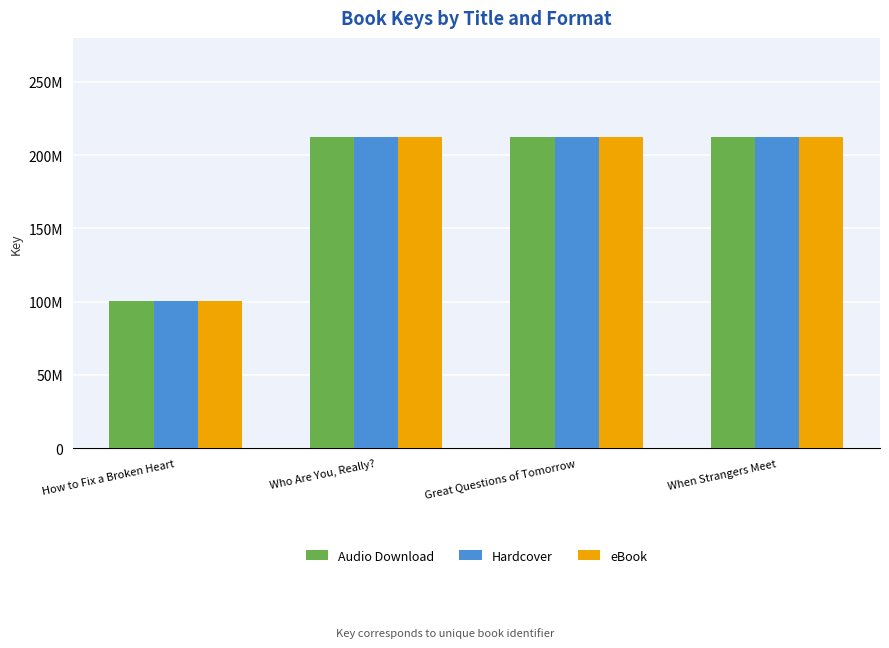

At which category is the sum across all series the highest?

Who Are You, Really?